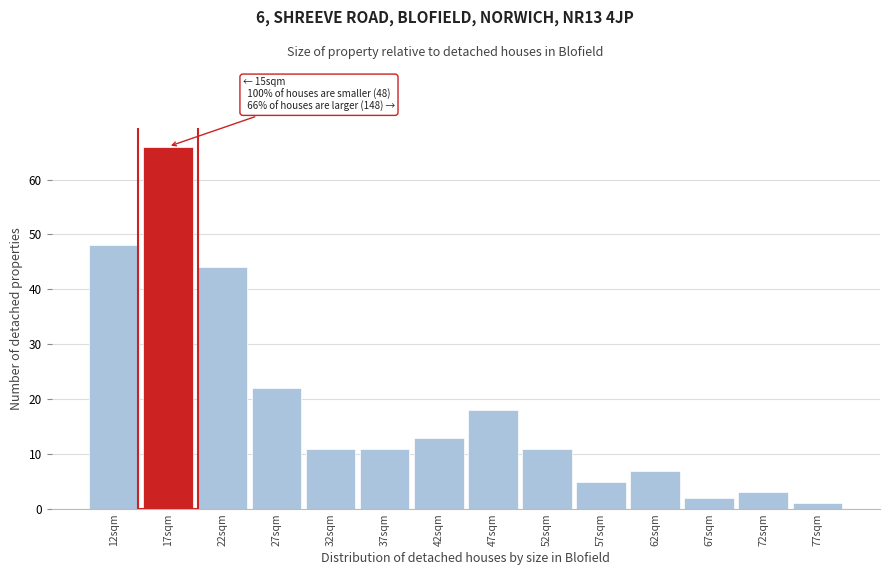

Reading left to right, list all the values displayed in this chart.

48	66	44	22	11	11	13	18	11	5	7	2	3	1